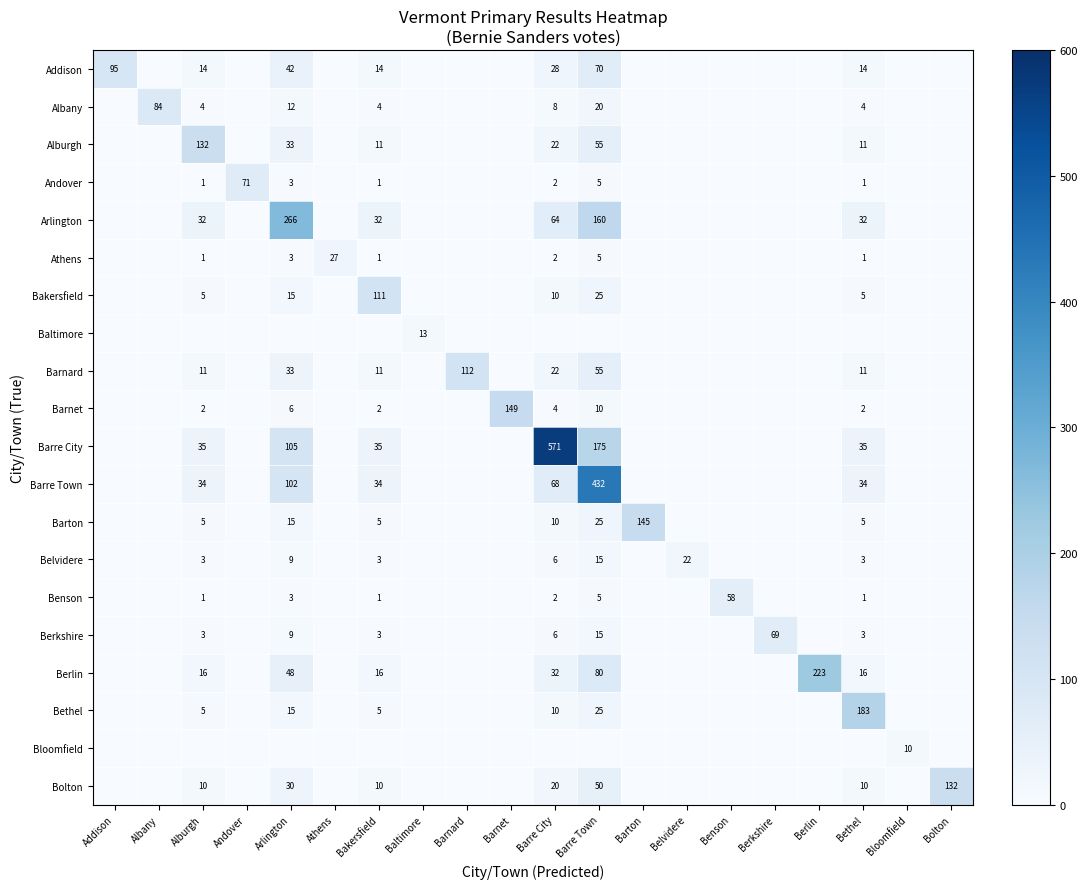

The value of Bolton at Bakersfield is 10. True or false?

True